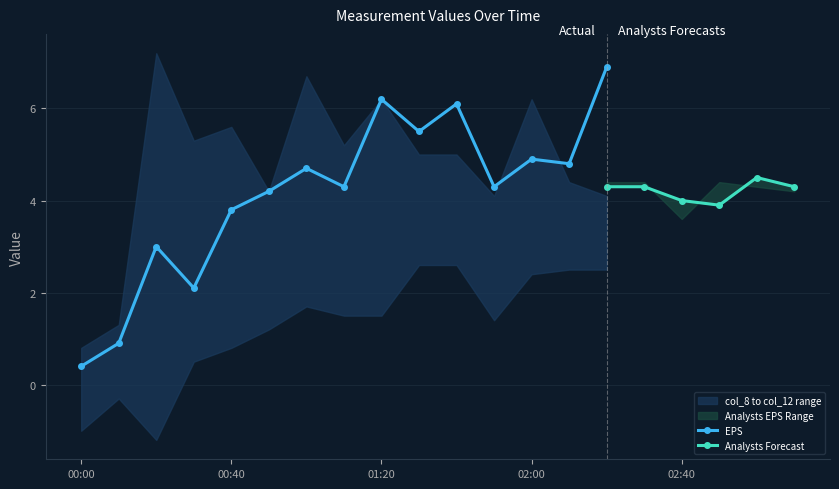

Is this an area chart (filled region under the line)?

No